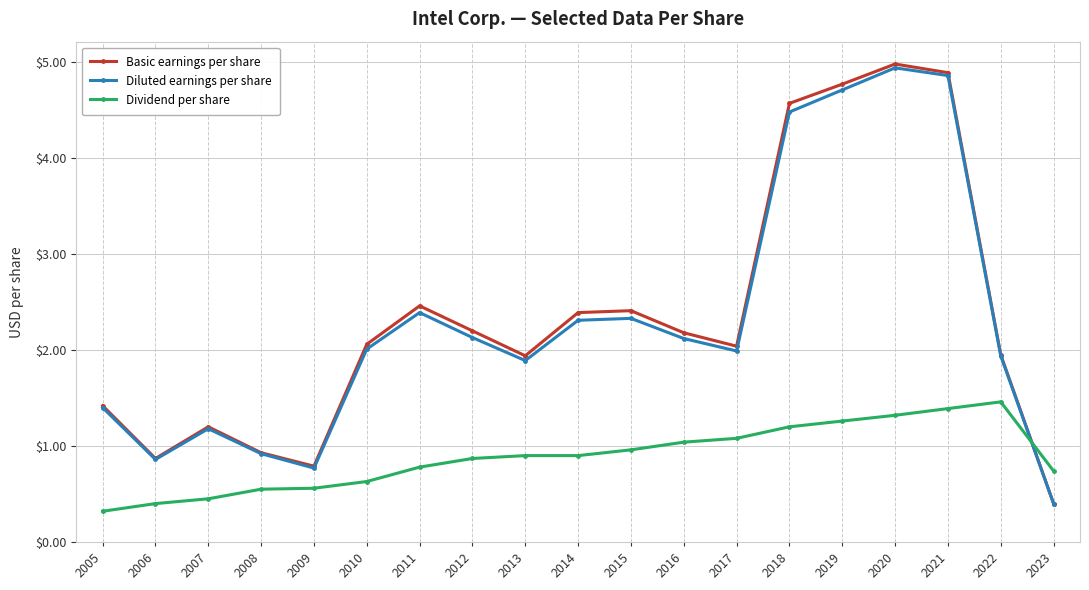

Where is the first local maximum for Basic earnings per share?

2007